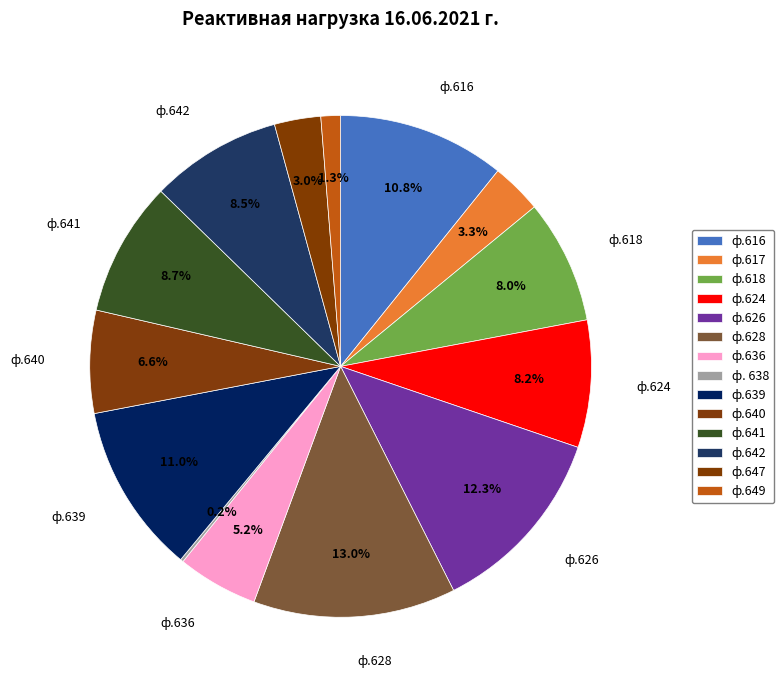

Which has a higher value, ф.624 or ф.617?

ф.624